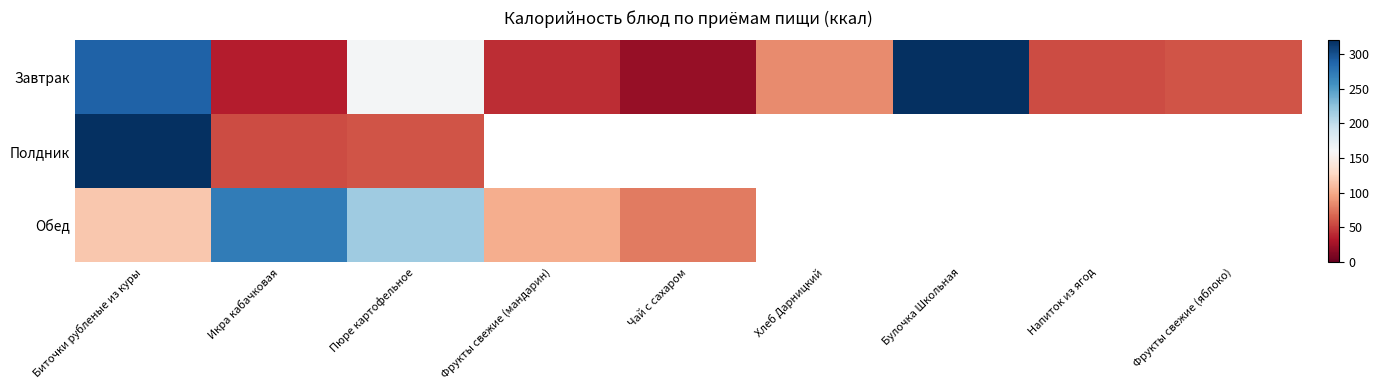

What is the average value of the Завтрак series?

118.4